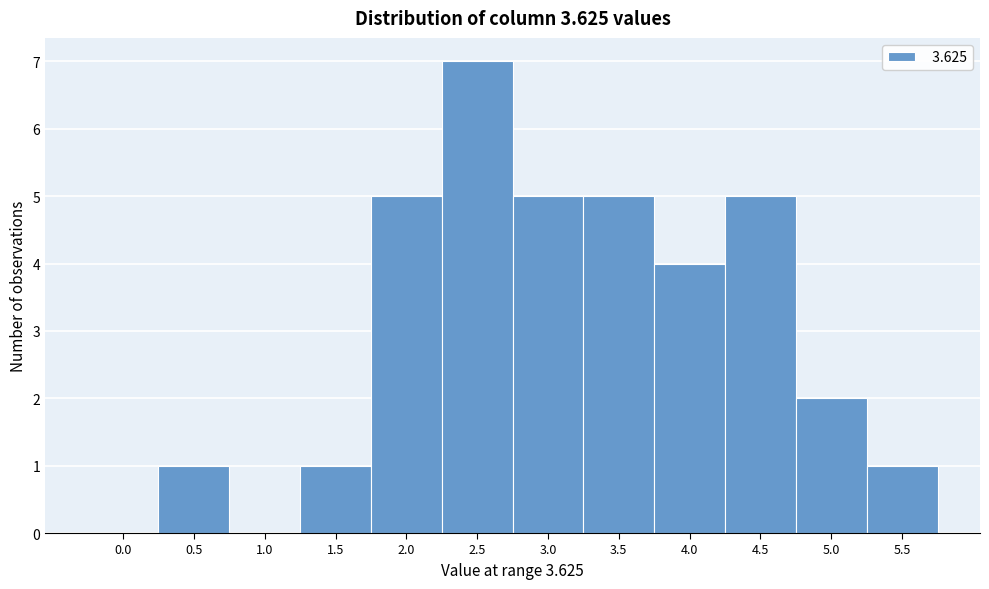

Reading right to left, list all the values displayed in this chart.

5.5=1	5.0=2	4.5=5	4.0=4	3.5=5	3.0=5	2.5=7	2.0=5	1.5=1	1.0=0	0.5=1	0.0=0